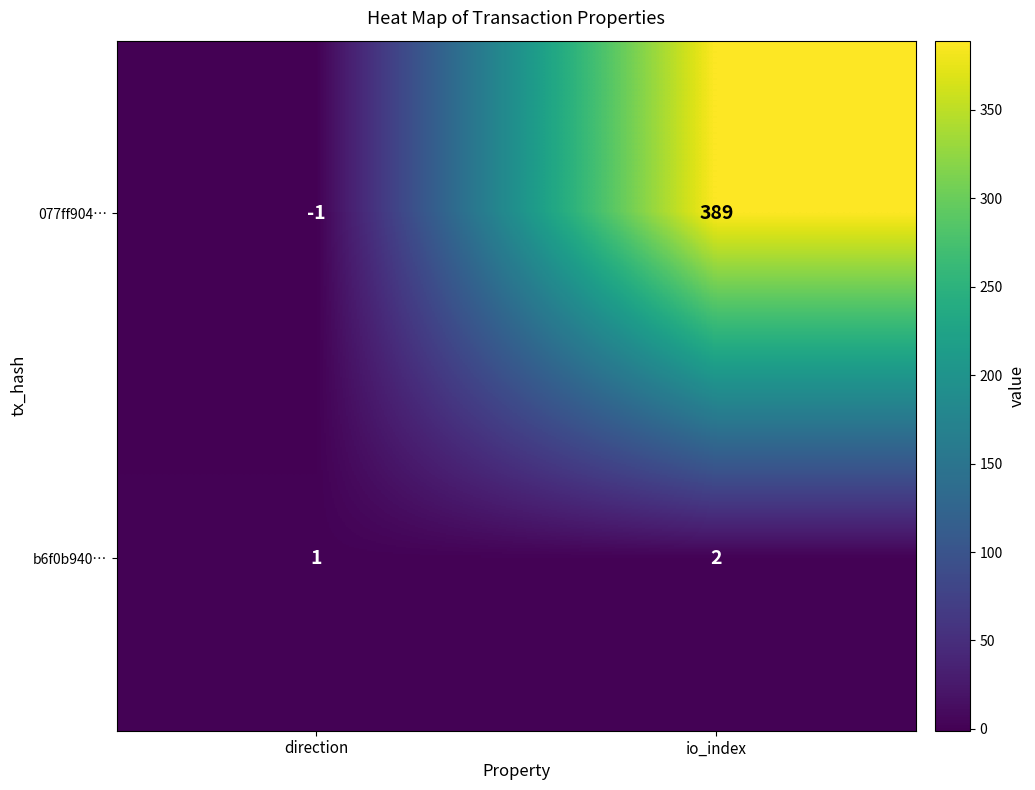

List the series in order of their peak value, highest first.

077ff904…, b6f0b940…